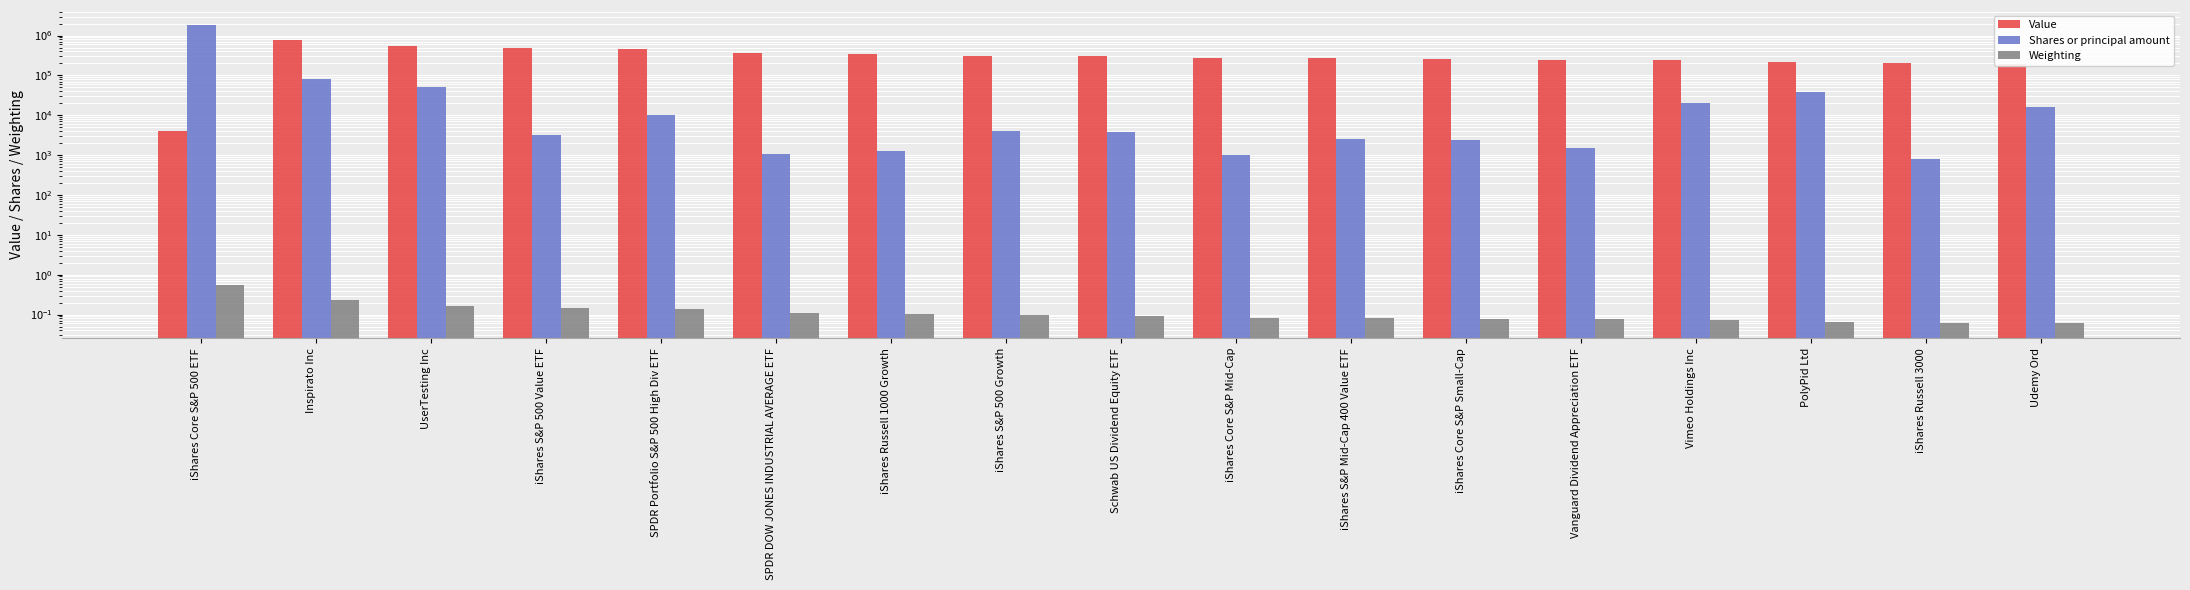

What is the difference between the highest and lowest values at iShares Russell 3000?

205999.9